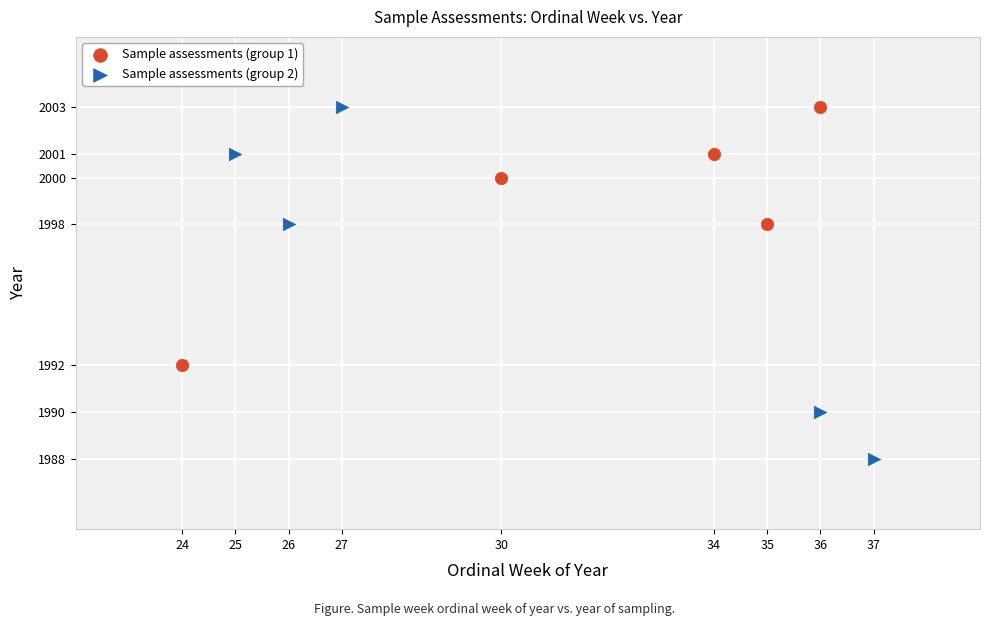

What are all the series names shown in the legend?

Sample assessments (group 1), Sample assessments (group 2)